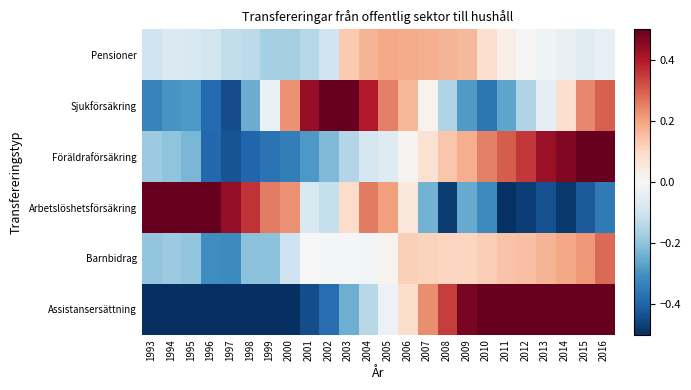

Reading left to right, what are all the values shown in this chart?

Pensioner: 1993=-0.1	1994=-0.1	1995=-0.1	1996=-0.1	1997=-0.1	1998=-0.1	1999=-0.2	2000=-0.2	2001=-0.1	2002=-0.1	2003=0.1	2004=0.2	2005=0.2	2006=0.2	2007=0.2	2008=0.2	2009=0.2	2010=0.1	2011=0.0	2012=0.0	2013=-0.0	2014=-0.0	2015=-0.1	2016=-0.0
Sjukförsäkring: 1993=-0.3	1994=-0.3	1995=-0.3	1996=-0.4	1997=-0.4	1998=-0.2	1999=-0.0	2000=0.2	2001=0.4	2002=0.6	2003=0.6	2004=0.4	2005=0.3	2006=0.2	2007=0.0	2008=-0.2	2009=-0.3	2010=-0.4	2011=-0.3	2012=-0.2	2013=-0.0	2014=0.1	2015=0.2	2016=0.3
Föräldraförsäkring: 1993=-0.2	1994=-0.2	1995=-0.2	1996=-0.4	1997=-0.4	1998=-0.4	1999=-0.4	2000=-0.3	2001=-0.3	2002=-0.2	2003=-0.1	2004=-0.1	2005=-0.1	2006=0.0	2007=0.1	2008=0.1	2009=0.2	2010=0.3	2011=0.3	2012=0.4	2013=0.4	2014=0.5	2015=0.5	2016=0.6
Arbetslöshetsförsäkring: 1993=0.6	1994=0.6	1995=0.6	1996=0.5	1997=0.4	1998=0.4	1999=0.3	2000=0.2	2001=-0.1	2002=-0.1	2003=0.1	2004=0.3	2005=0.2	2006=0.1	2007=-0.2	2008=-0.5	2009=-0.3	2010=-0.3	2011=-0.5	2012=-0.5	2013=-0.4	2014=-0.5	2015=-0.4	2016=-0.4
Barnbidrag: 1993=-0.2	1994=-0.2	1995=-0.2	1996=-0.3	1997=-0.3	1998=-0.2	1999=-0.2	2000=-0.1	2001=-0.0	2002=-0.0	2003=-0.0	2004=-0.0	2005=0.0	2006=0.1	2007=0.1	2008=0.1	2009=0.1	2010=0.1	2011=0.1	2012=0.1	2013=0.2	2014=0.2	2015=0.2	2016=0.3
Assistansersättning: 1993=-1.0	1994=-0.9	1995=-0.7	1996=-0.7	1997=-0.7	1998=-0.6	1999=-0.6	2000=-0.5	2001=-0.4	2002=-0.4	2003=-0.2	2004=-0.1	2005=-0.0	2006=0.1	2007=0.2	2008=0.3	2009=0.5	2010=0.6	2011=0.6	2012=0.8	2013=0.8	2014=0.9	2015=1.0	2016=1.1